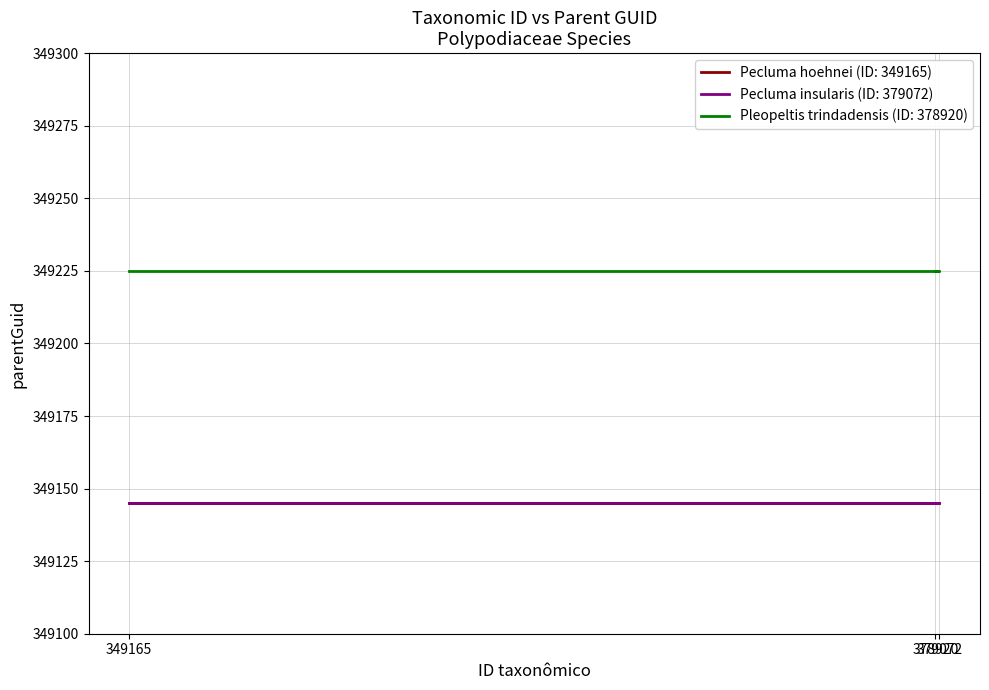

What is the spread (max minus min) of values at 379072?

80